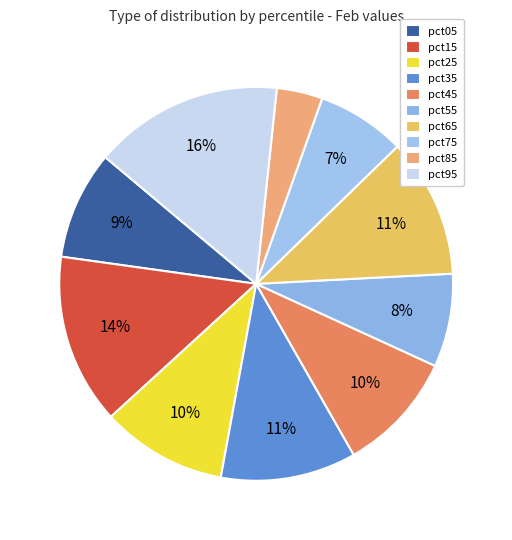

How many segments does this pie chart have?

10